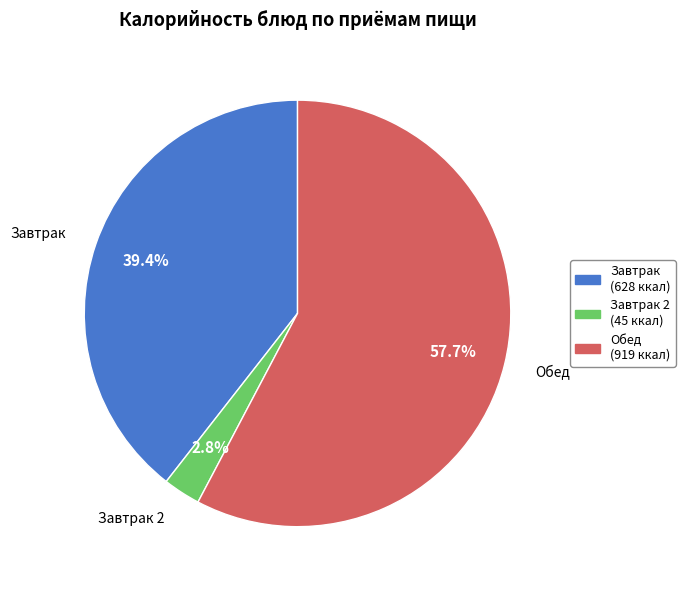

Is there any slice that represents more than half of the pie?

Yes